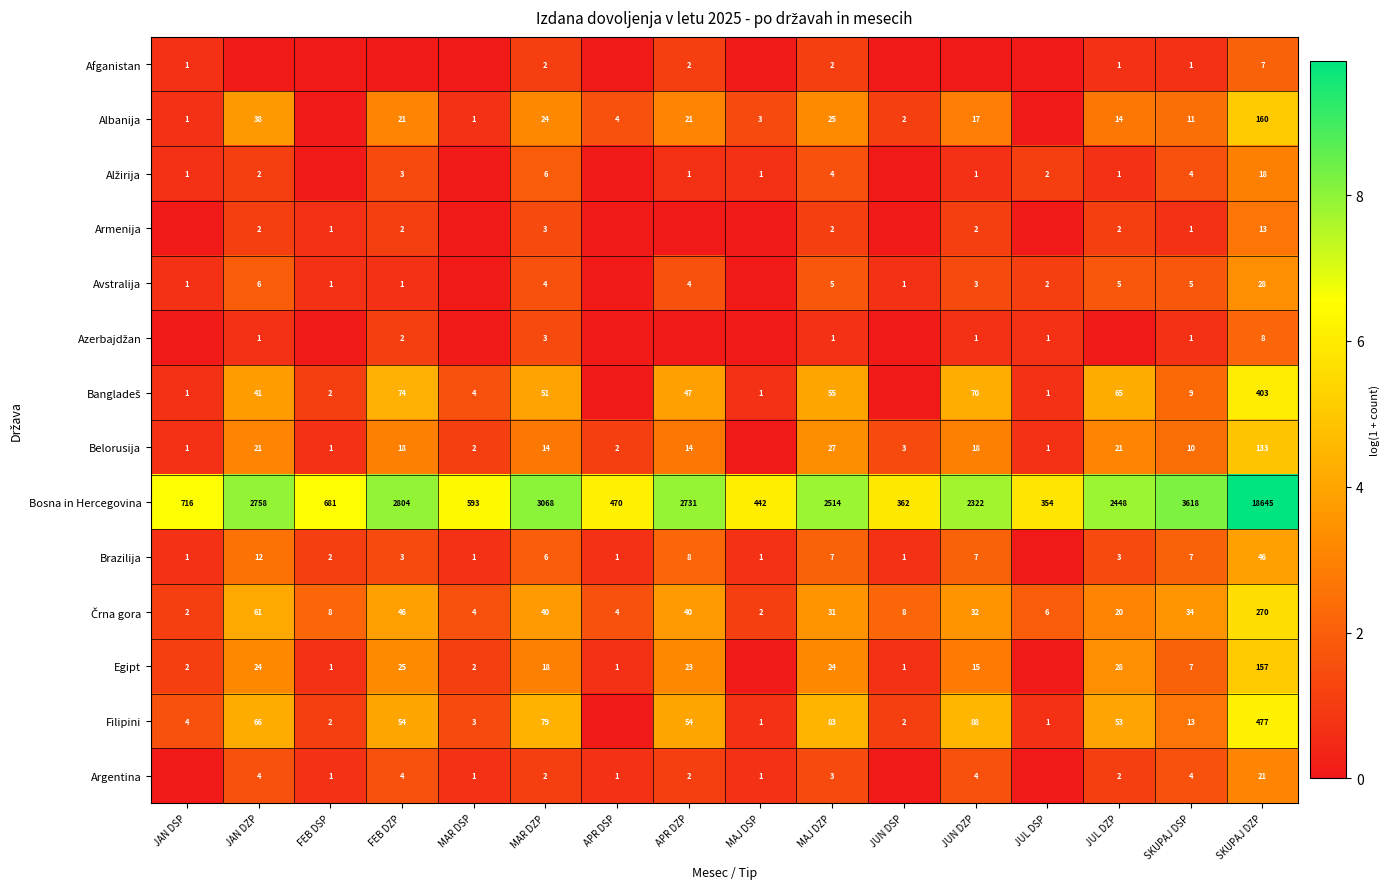

At which label is Bosna in Hercegovina closest to 9499?

SKUPAJ DSP